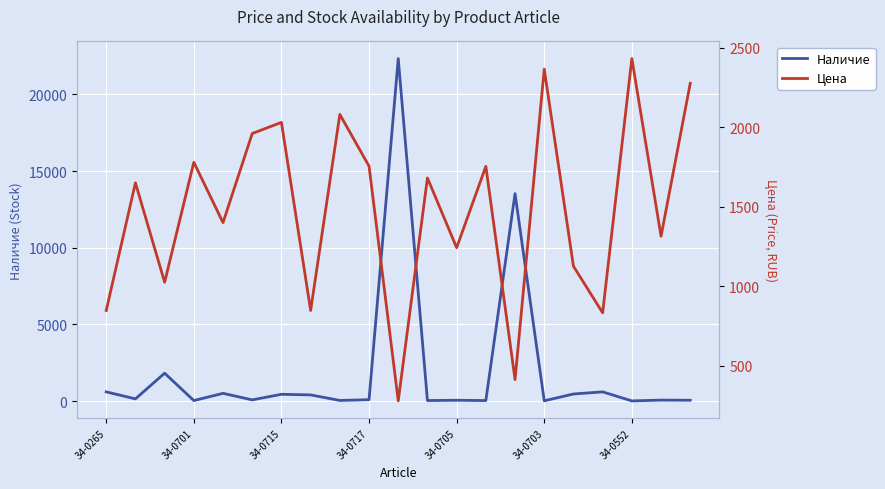

At which label is Наличие closest to 11175?

14